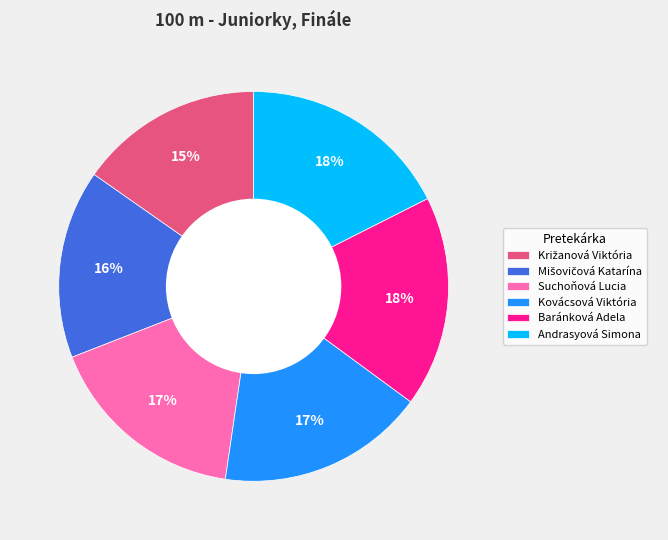

True or false: Andrasyová Simona accounts for 24% of the total.

False